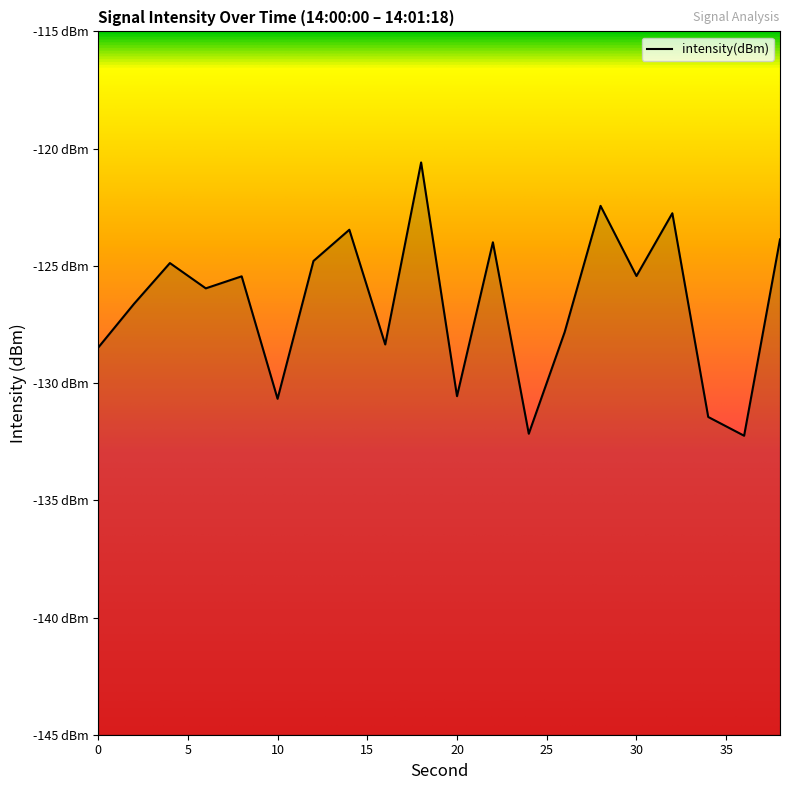

What is the value of the 1st point from the left?

-128.5